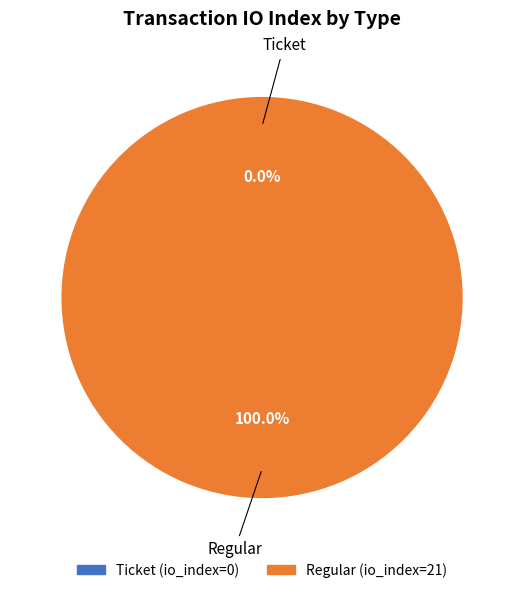

Rank the categories by value from lowest to highest.

Ticket, Regular